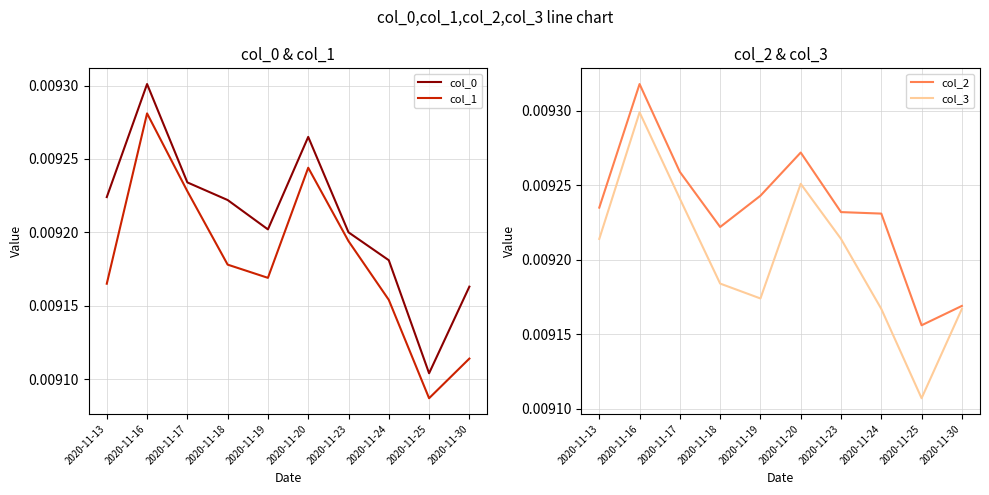

Is it true that col_2 equals 0.0 at 2020-11-25?

False